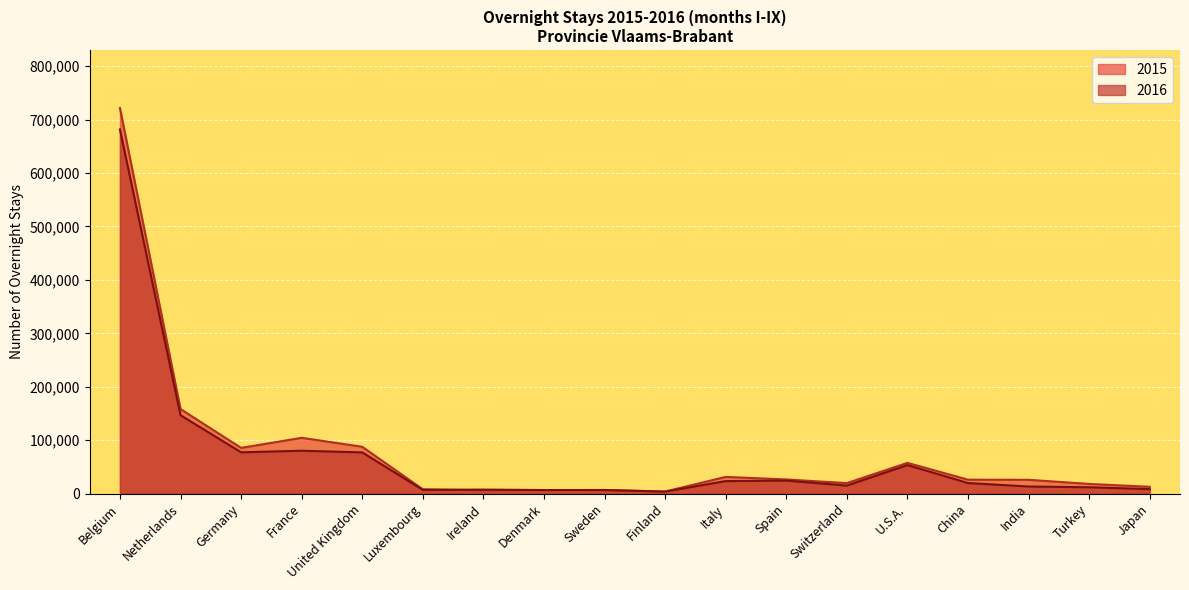

Which category has the lowest value in the 2015 series?

Finland